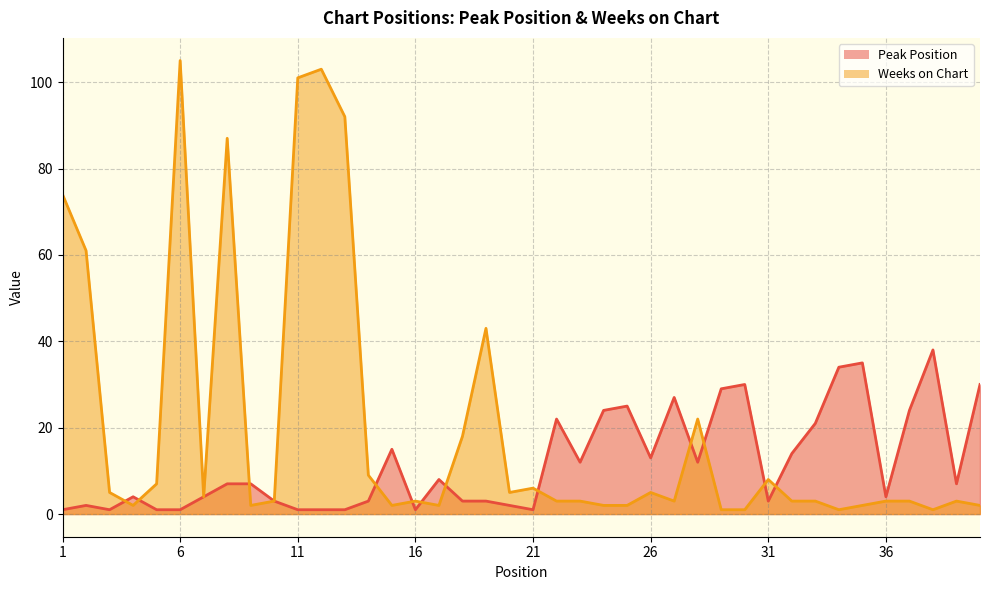

At which category does Weeks on Chart reach its first local peak?

6